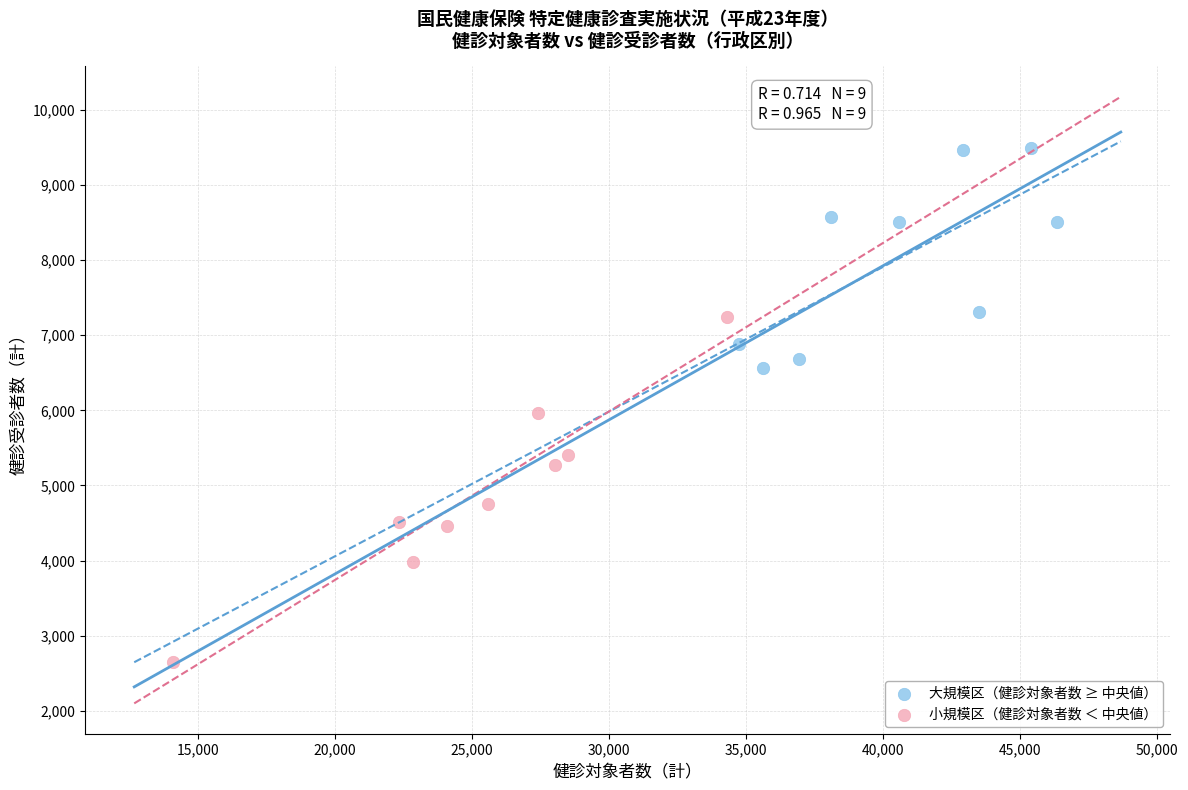

Which series contains the lowest Y value?

小規模区（健診対象者数 ＜ 中央値）